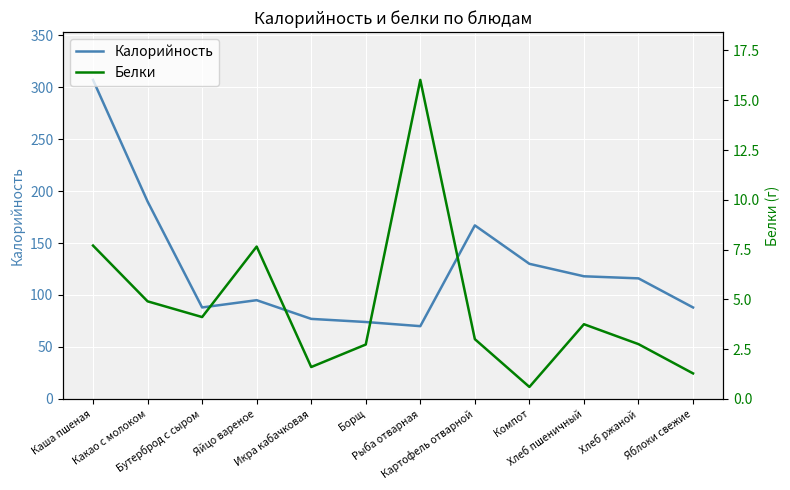

What is the average value of the Белки series?

4.7